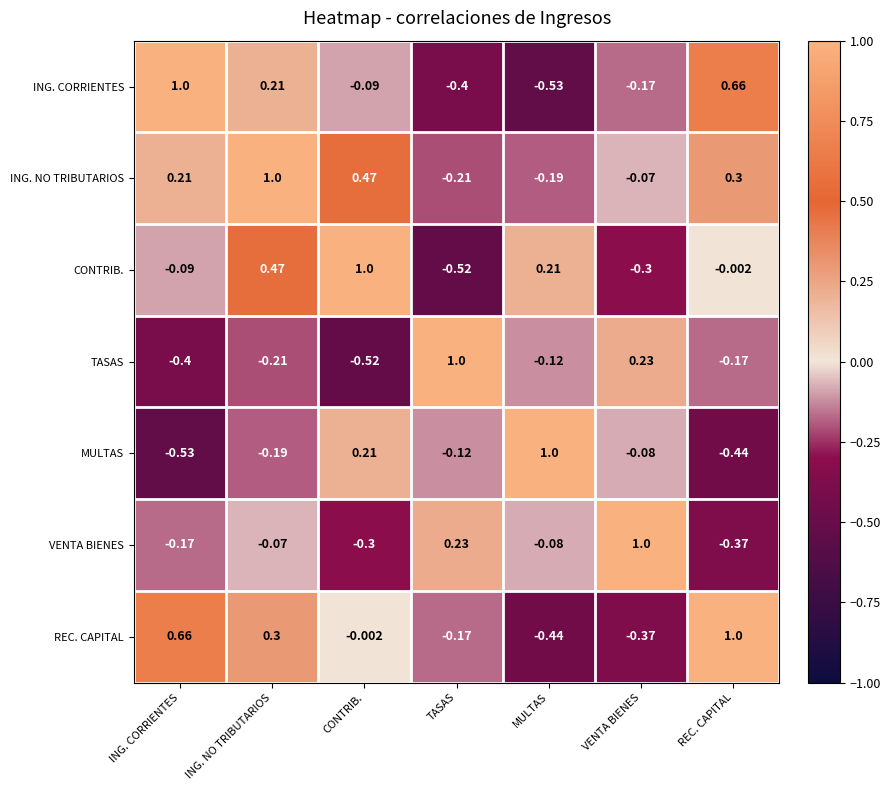

Where is VENTA BIENES nearest to the value 0?

ING. NO TRIBUTARIOS